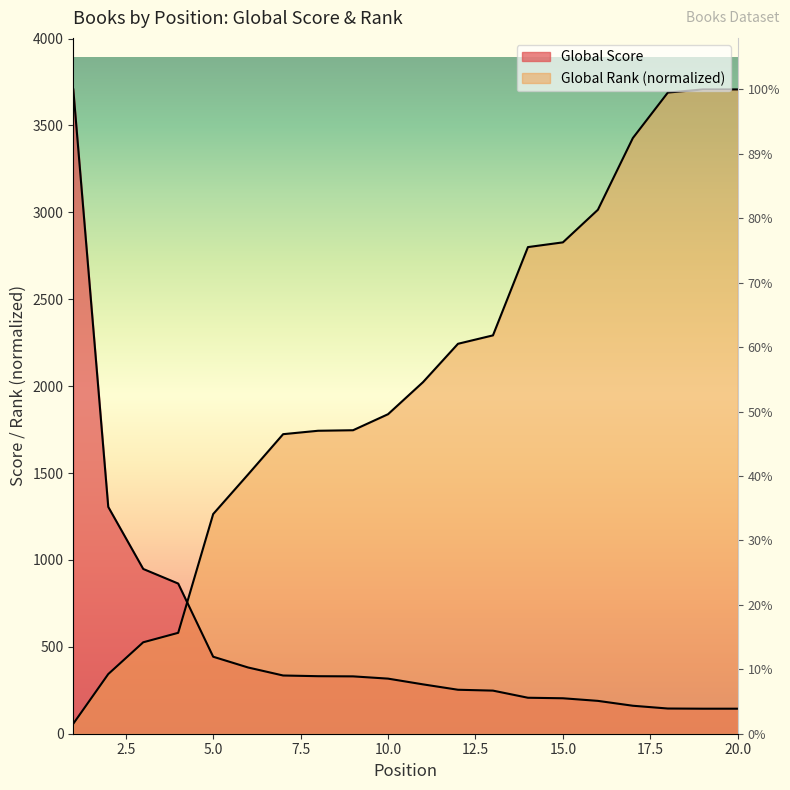

The value of Global Rank at 20 is 3707.0. True or false?

True